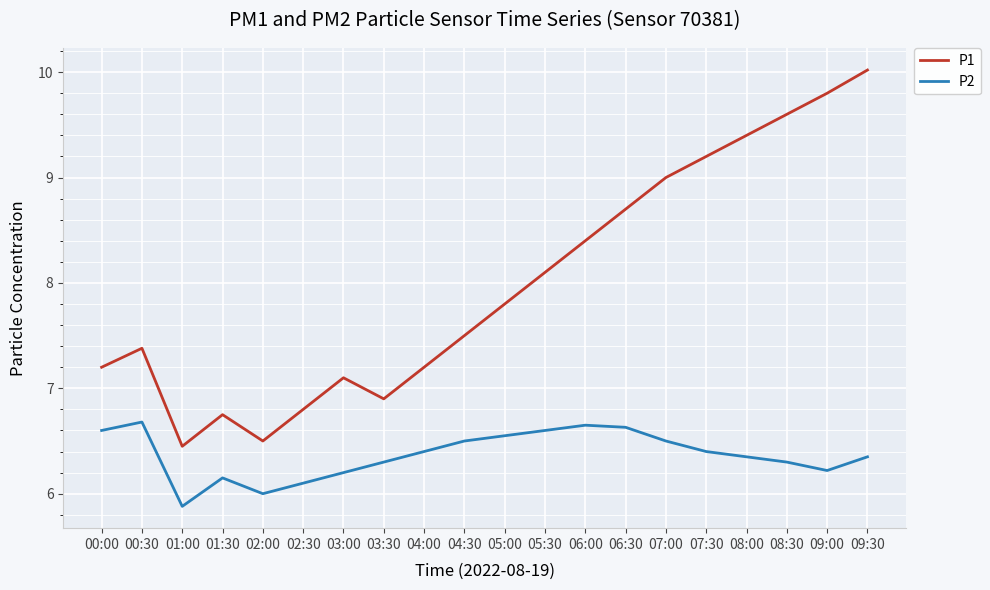

At which category does the chart reach its minimum across all series?

01:00